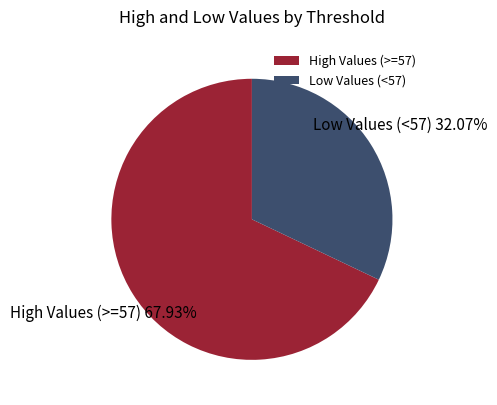

Is the sum of Low Values (<57) and High Values (>=57) greater than half?

Yes